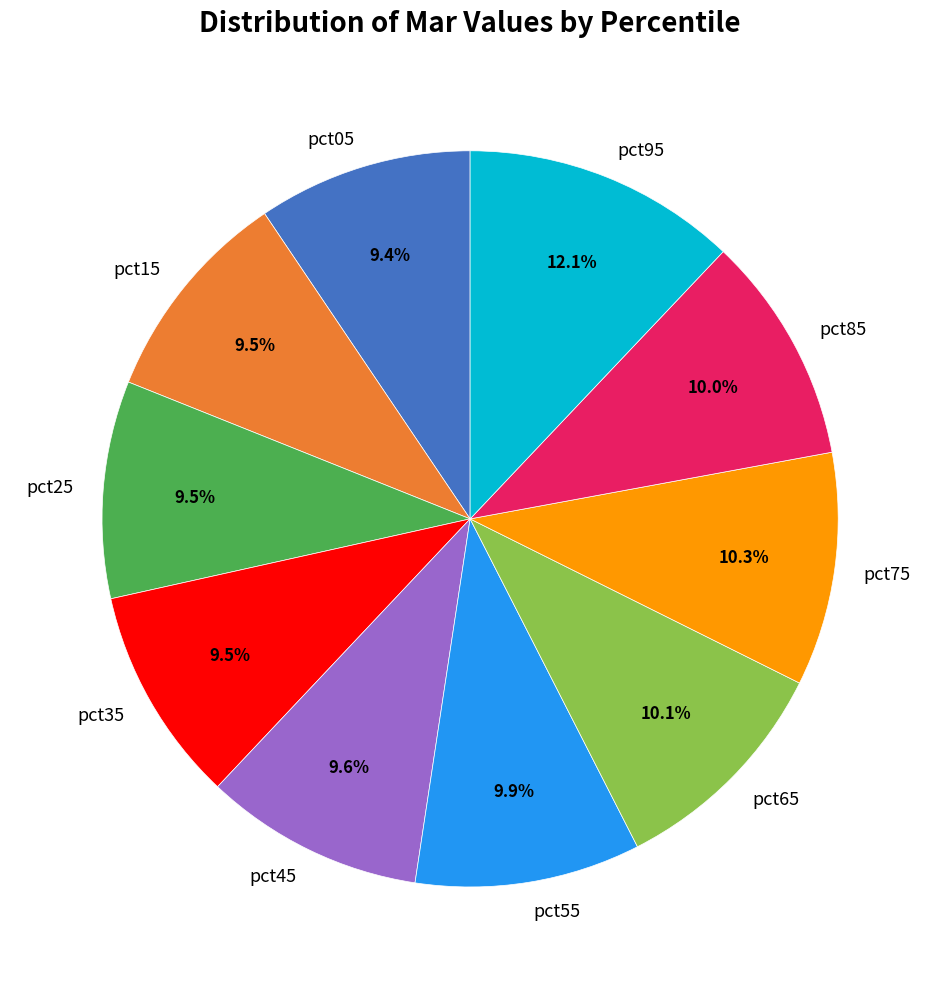

Which category has the biggest portion of the pie?

pct95